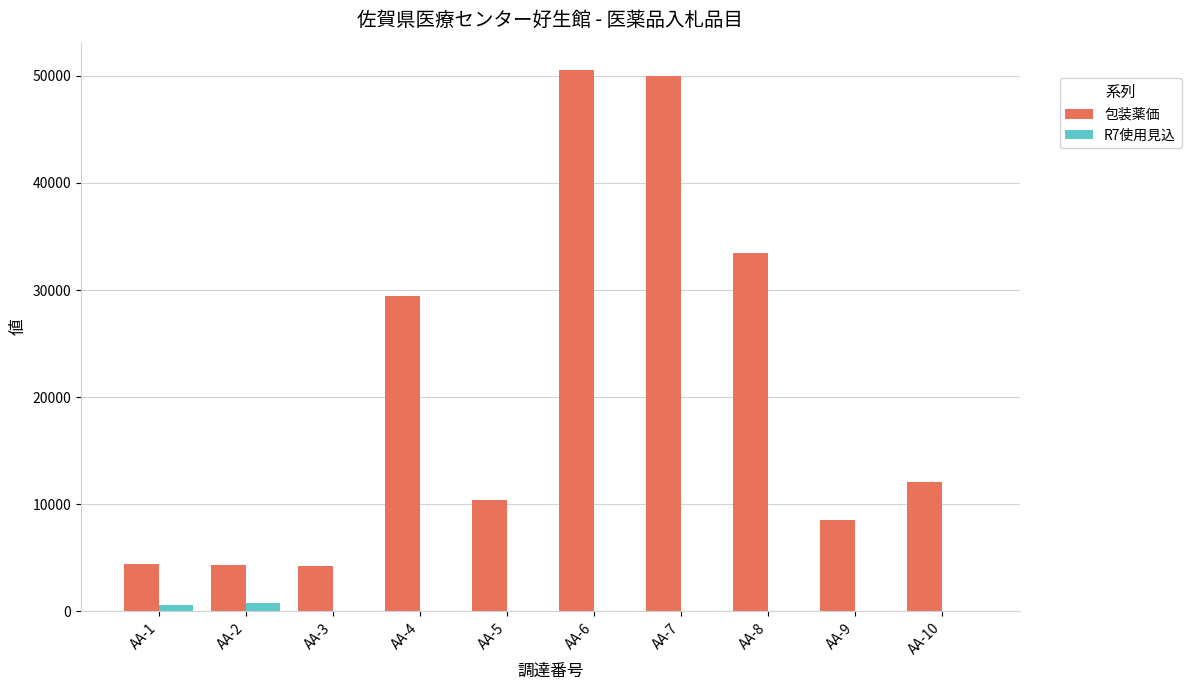

What is the sum of all R7使用見込 values?

1481.0